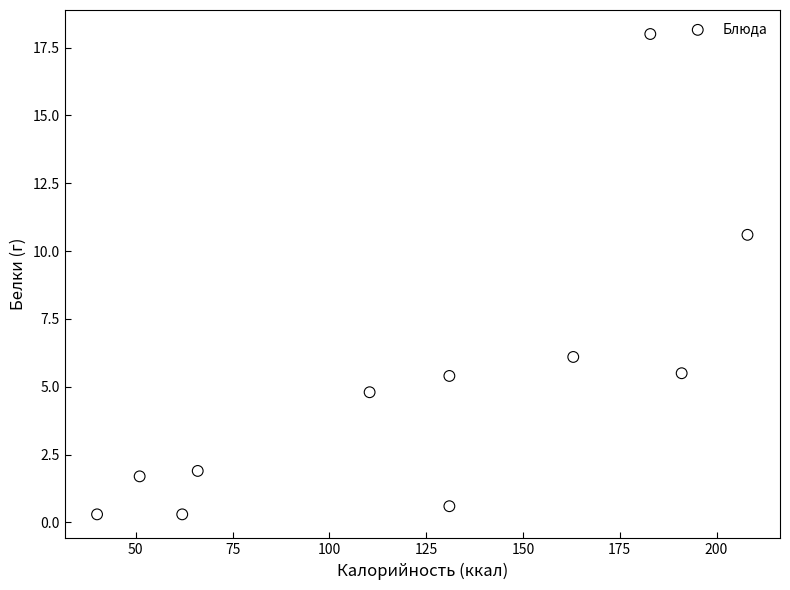

What is the range of X values (max minus min)?

168.0